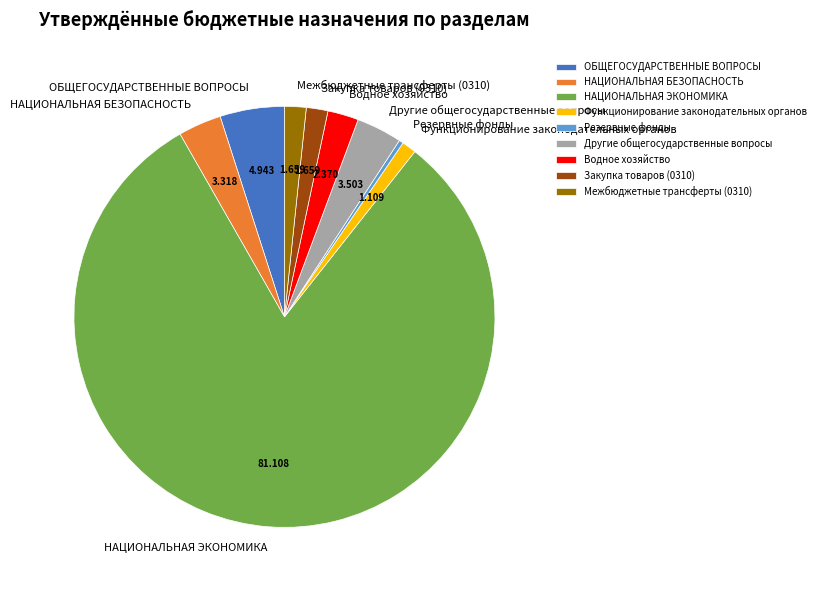

What is the ratio of the value at Резервные фонды to the value at Другие общегосударственные вопросы?

0.1